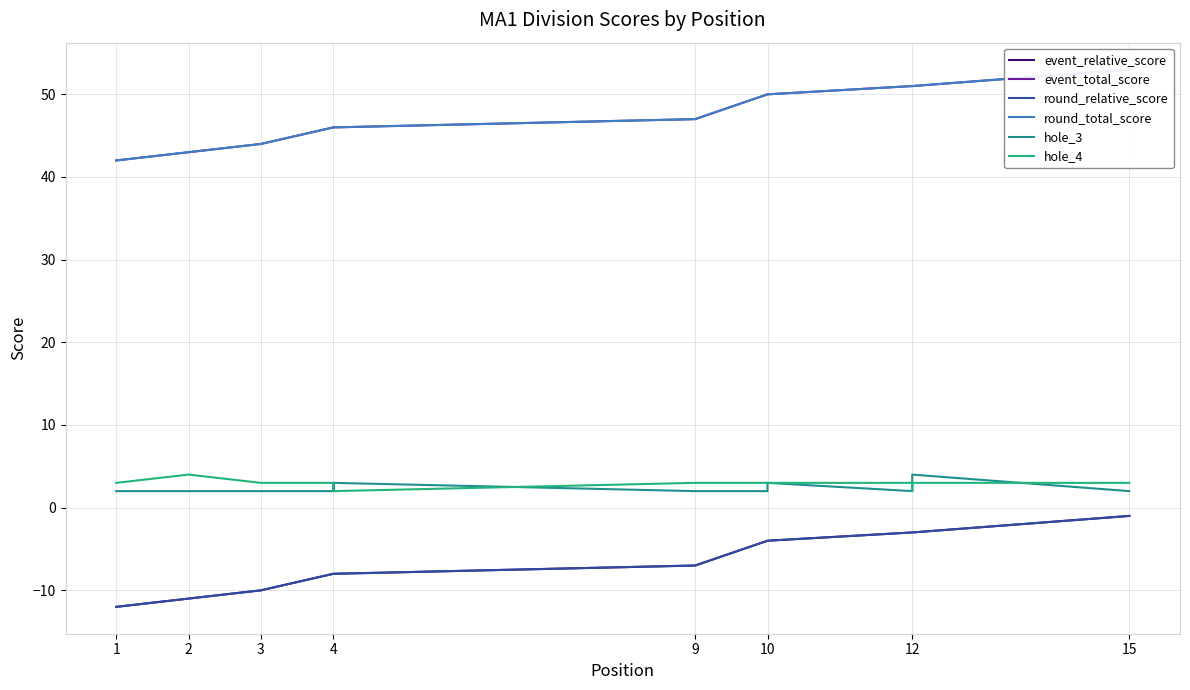

True or false: event_total_score and hole_4 intersect in this chart.

False